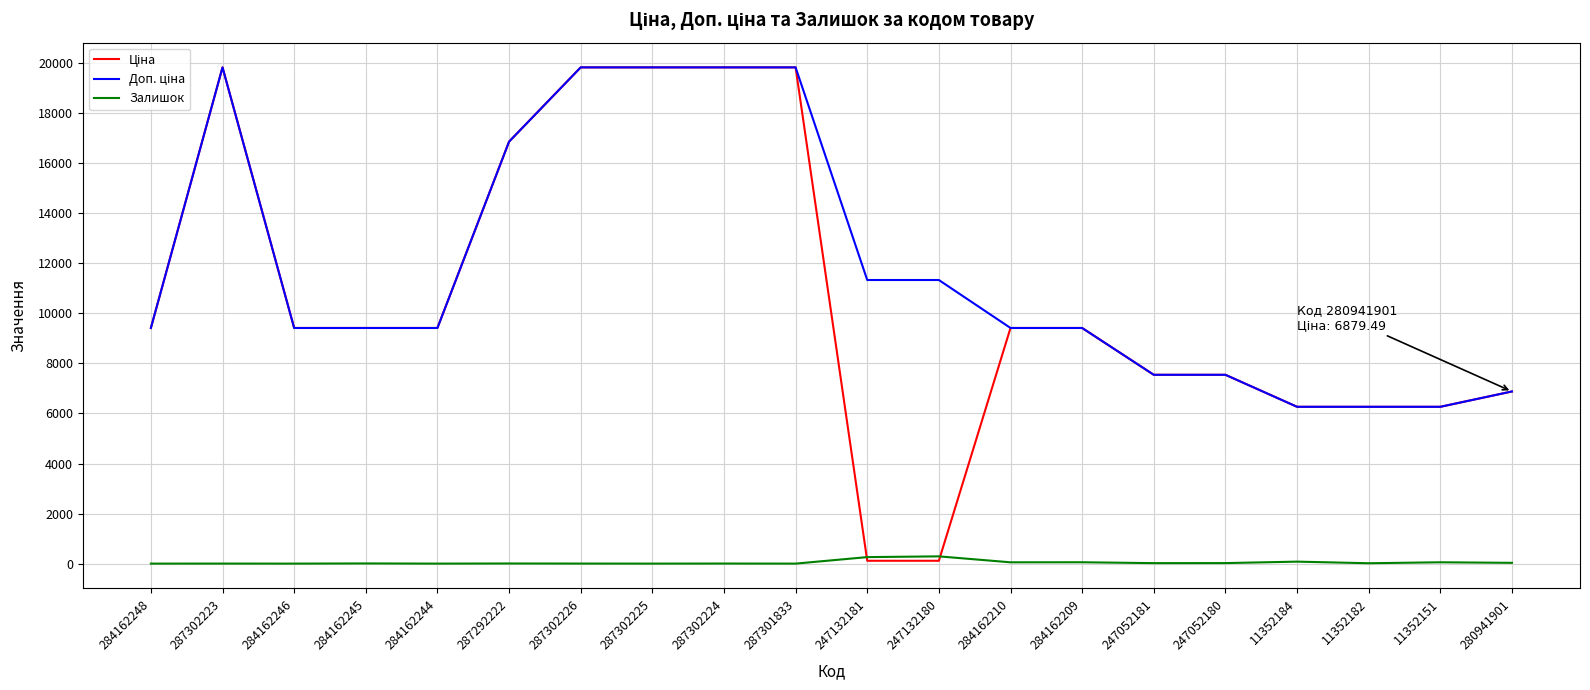

What is the maximum value for Залишок?

290.0